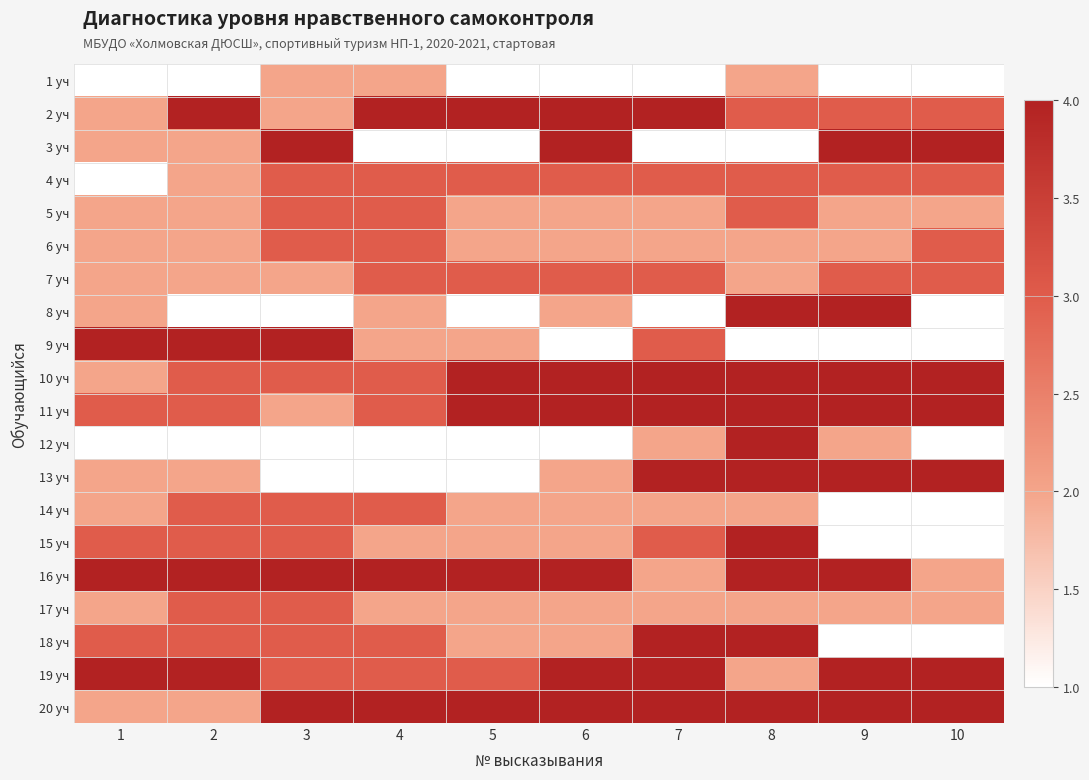

Which has a higher value, 4 or 6?

4